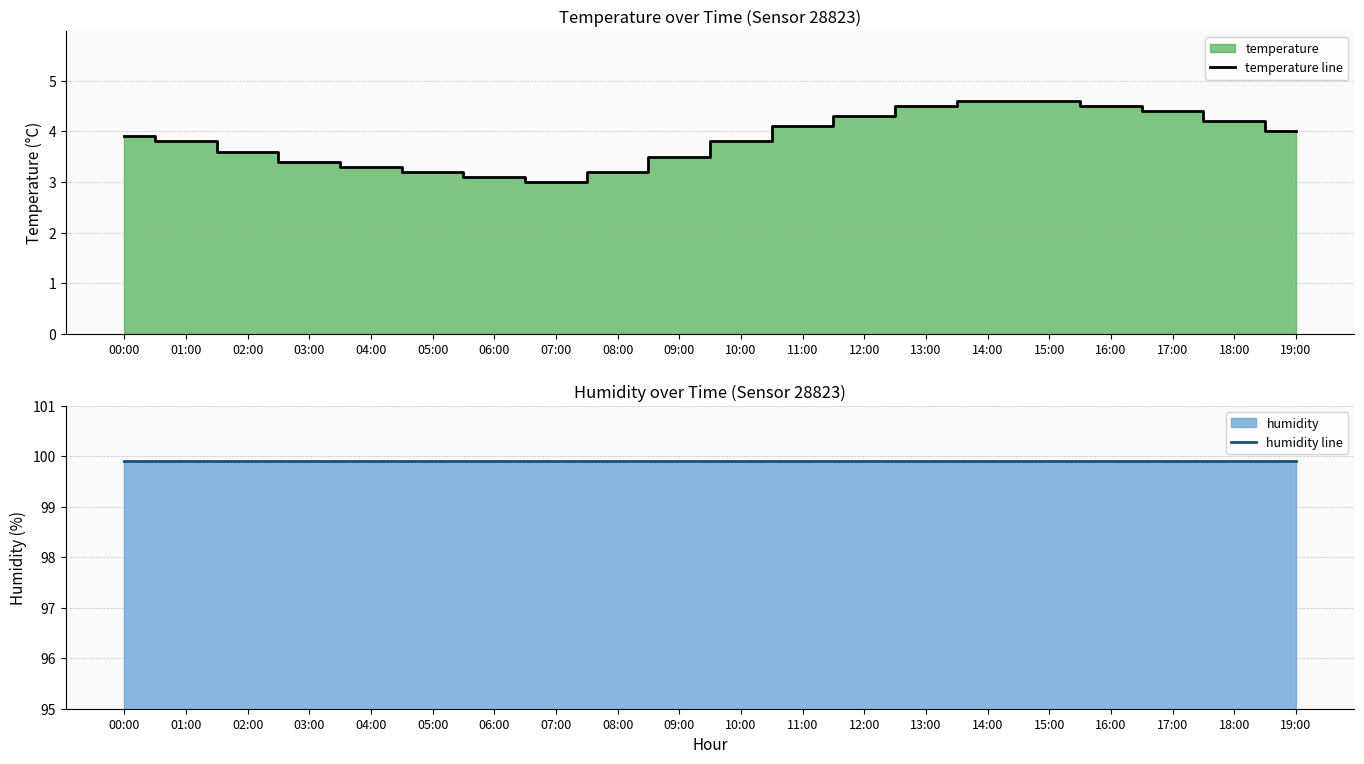

In temperature line, how many points are lower than both neighbors (excluding endpoints)?

1